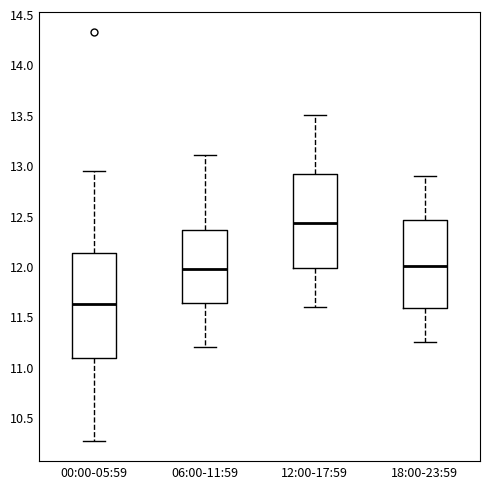

Where does the lower whisker of the box for 00:00-05:59 end on the y-axis? The values are not printed on the chart, so give them approximately, as read against the axis.

10.25